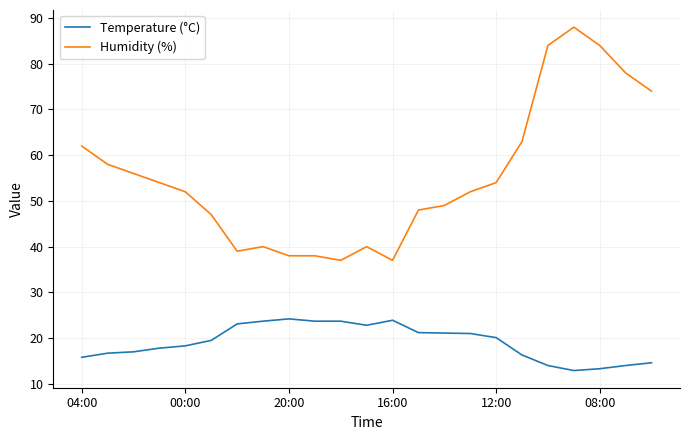

Which series has the widest spread of values?

Humidity (%)